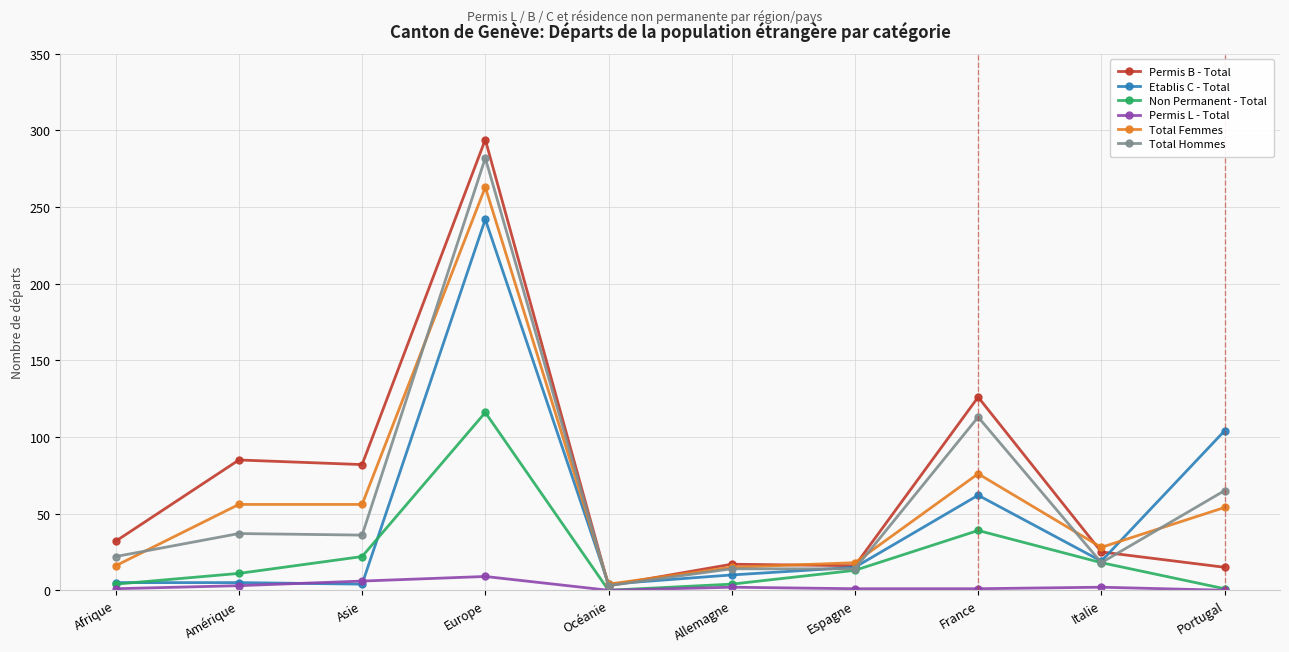

What is the sum of all Permis B - Total values?

695